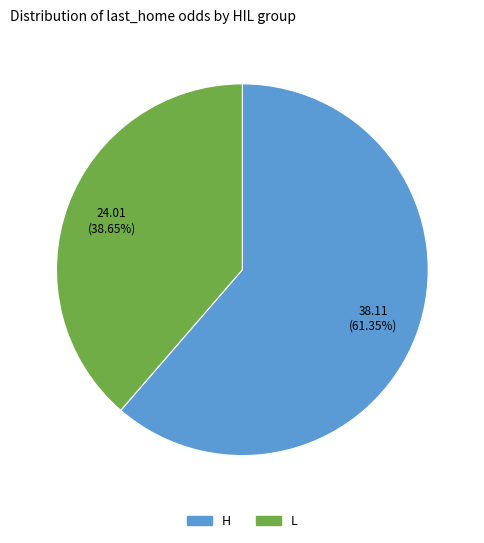

What percentage is the H slice, to the nearest percent?

61%